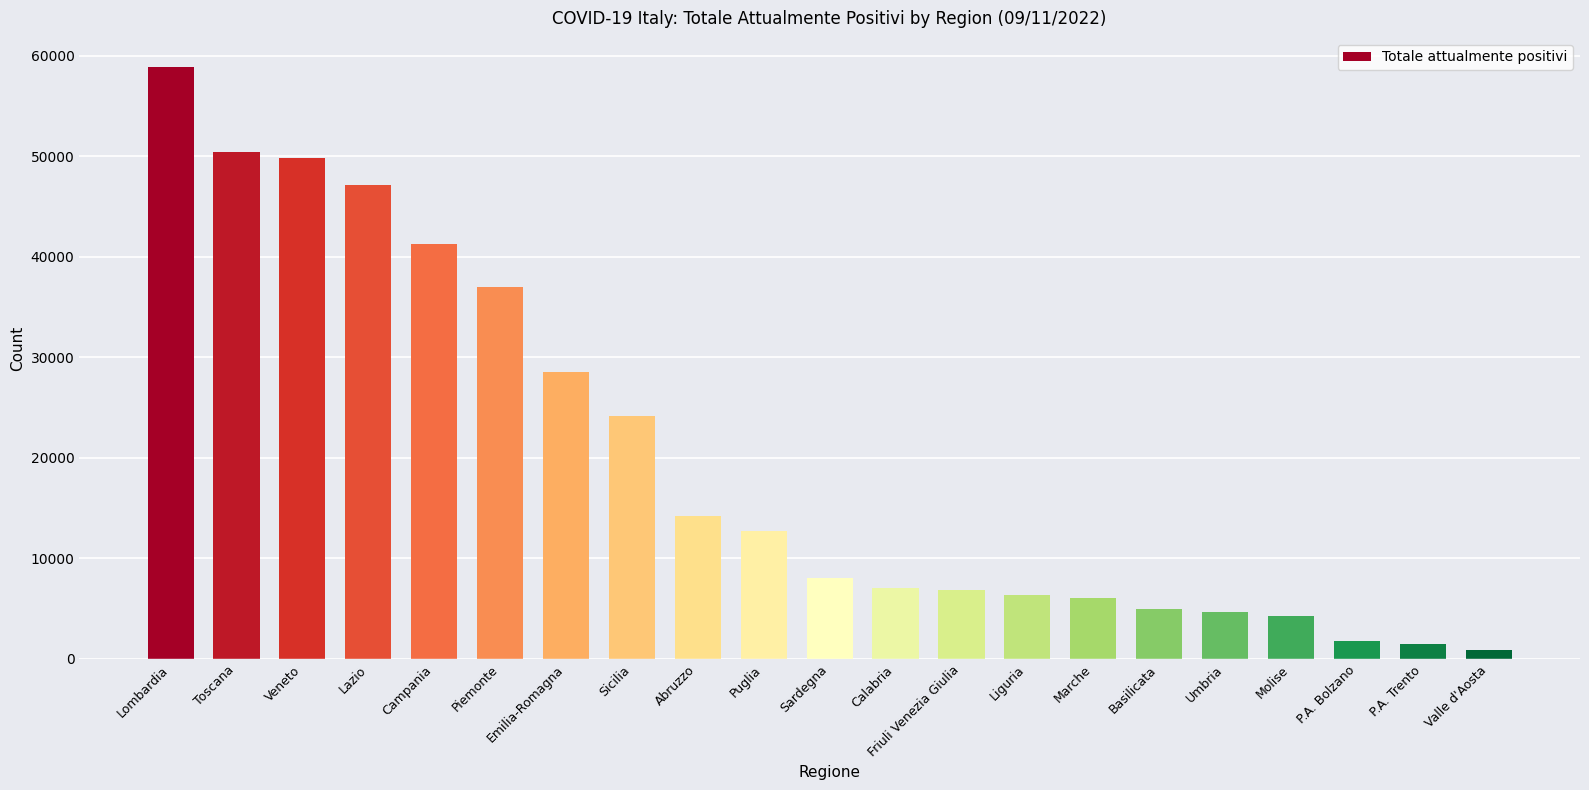

What is the difference between the second highest and minimum values?

49592